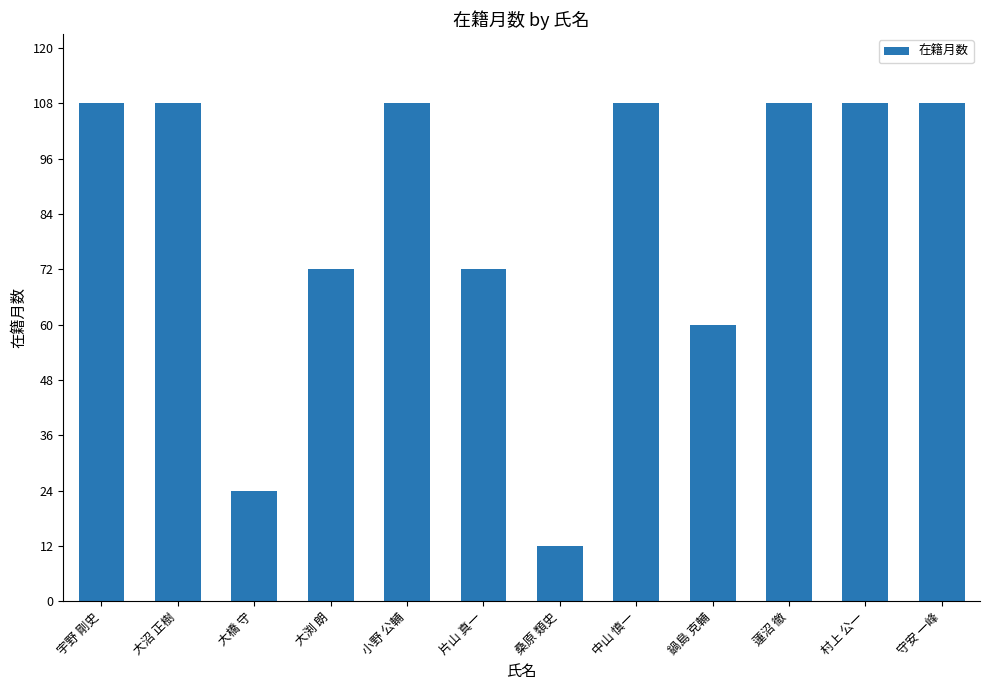

Read the value at 宇野 剛史.

108